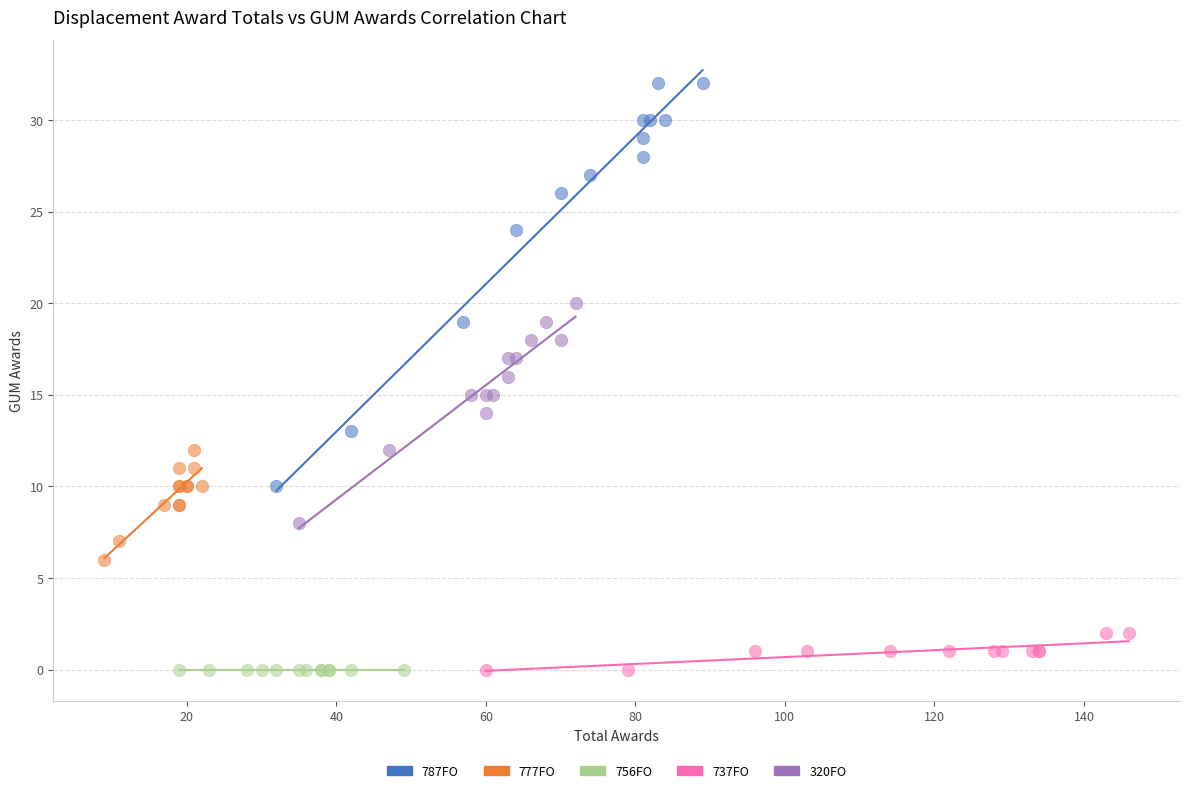

Which series reaches the maximum Y coordinate?

787FO